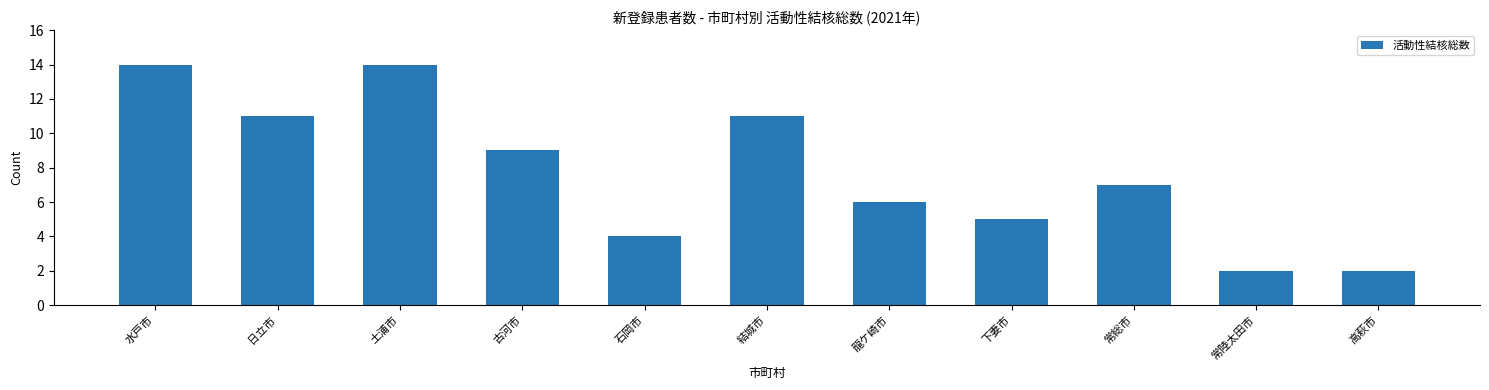

Reading right to left, what are all the values shown in this chart?

高萩市=2	常陸太田市=2	常総市=7	下妻市=5	龍ケ崎市=6	結城市=11	石岡市=4	古河市=9	土浦市=14	日立市=11	水戸市=14